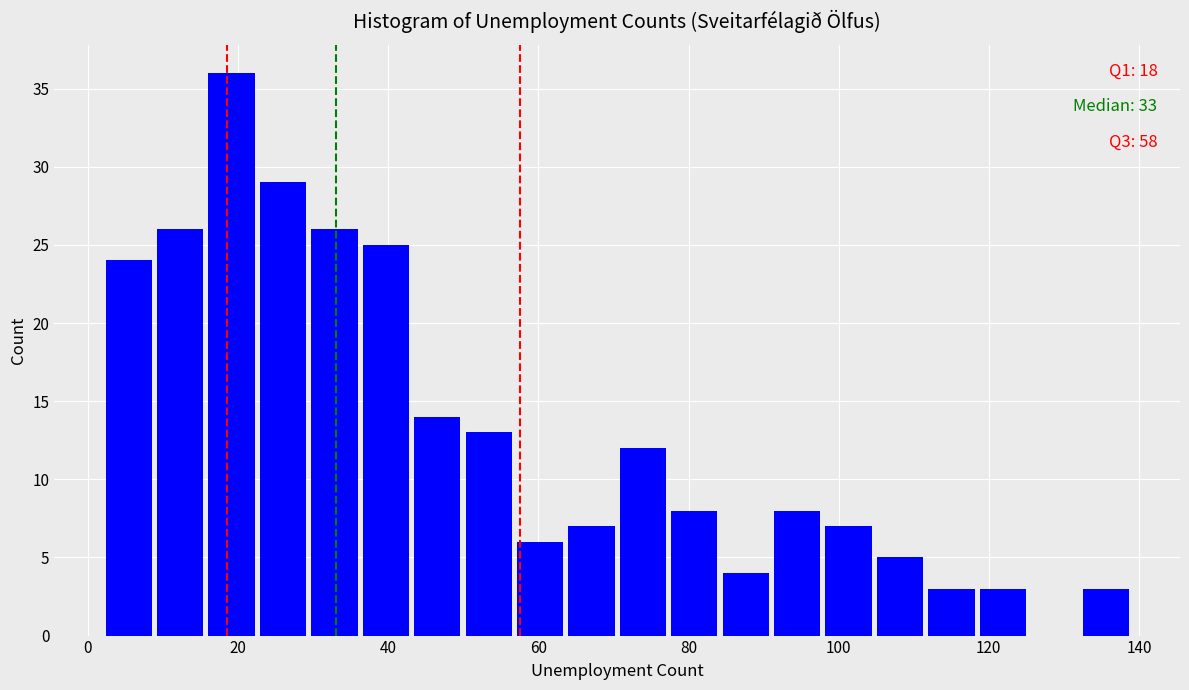

Around what value on the x-axis is the tallest bar? Give the approximate position of its centre, as read against the axis.

20